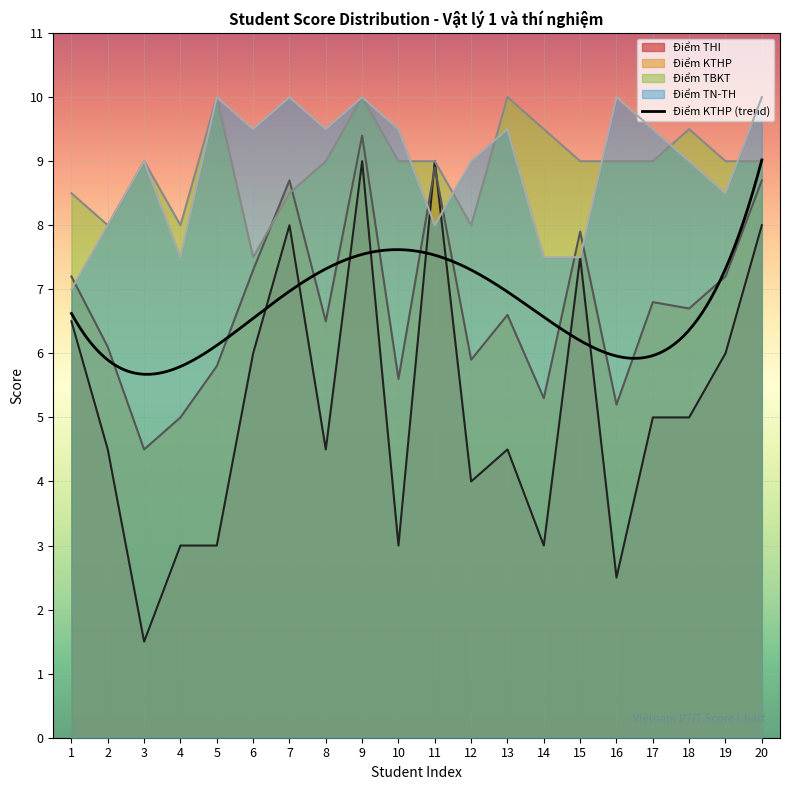

How many data points does each series have?

20